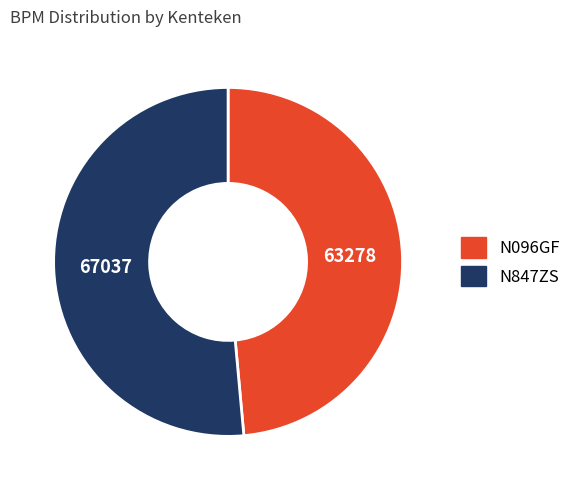

Which has a higher value, N847ZS or N096GF?

N847ZS